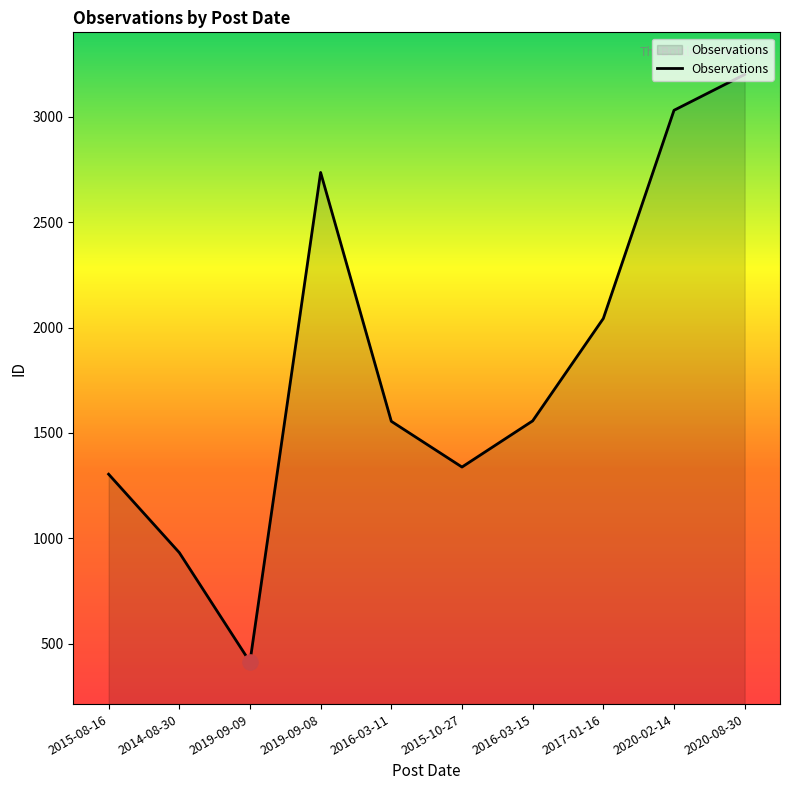

Between 2014-08-30 and 2015-10-27, which is larger?

2015-10-27